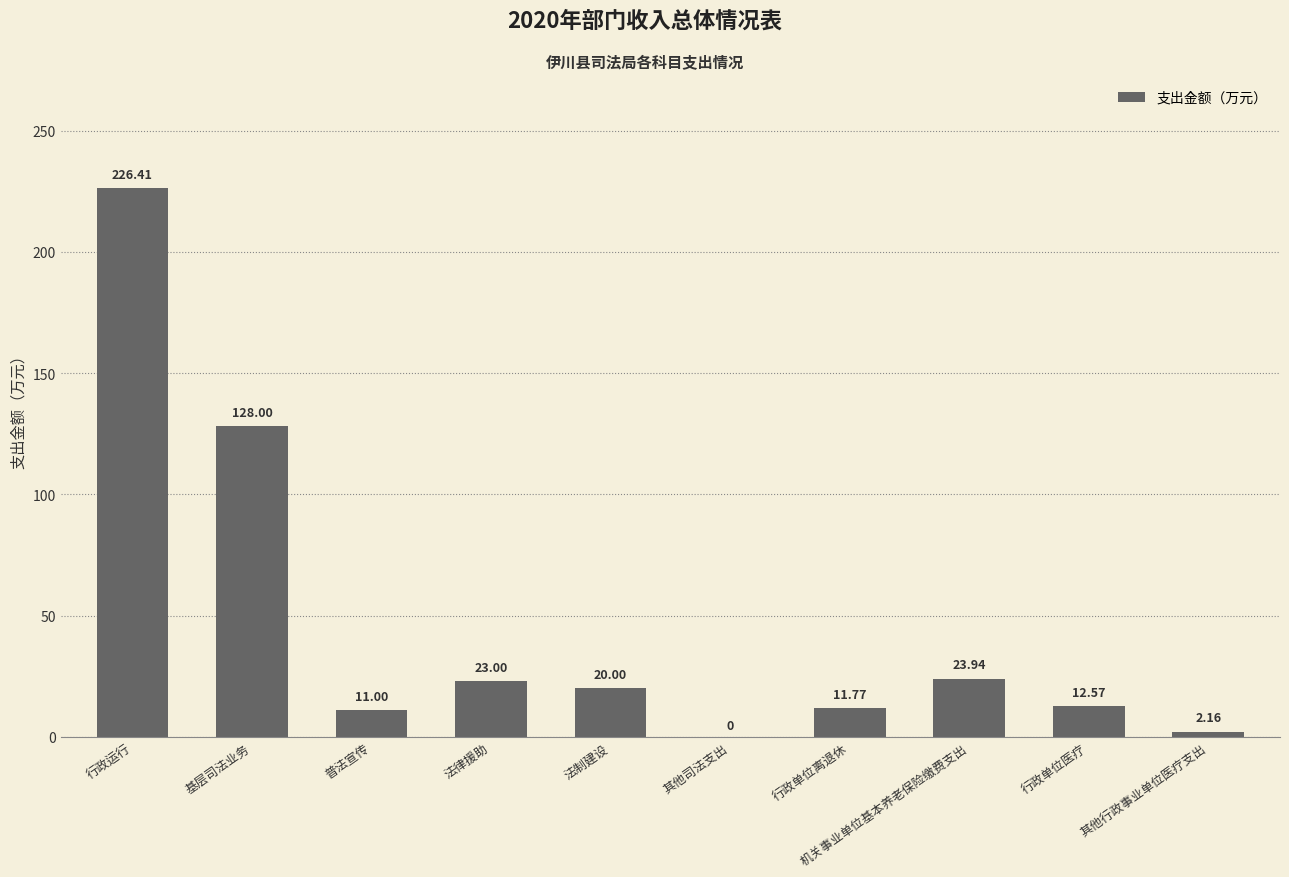

How many series are shown in this chart?

1